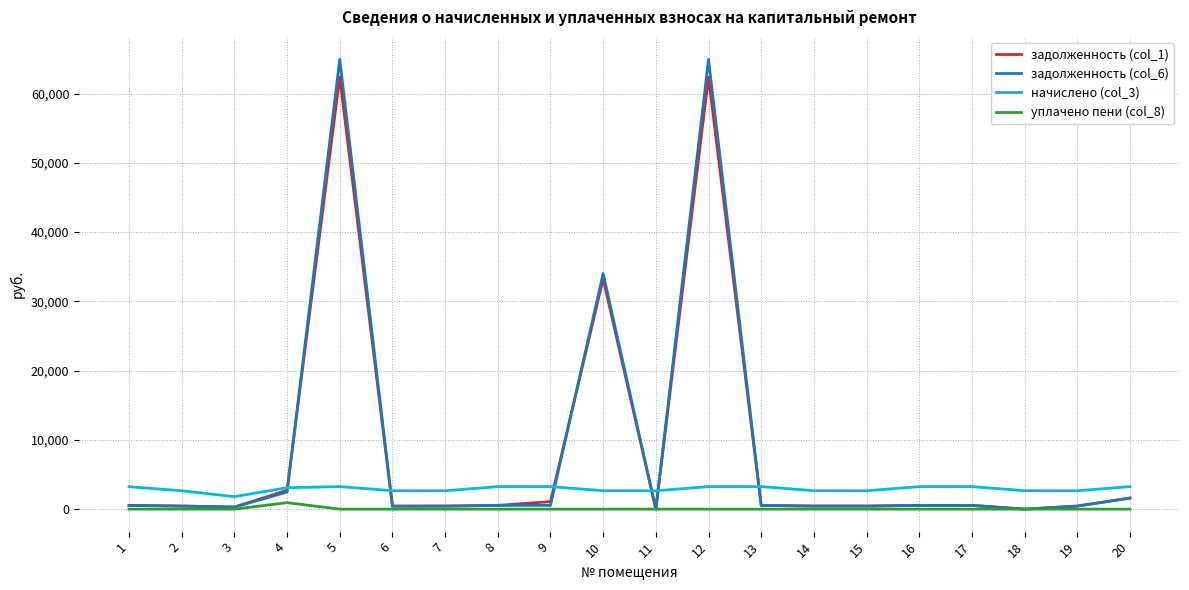

What is the difference between the highest and lowest values at 20?

3251.9